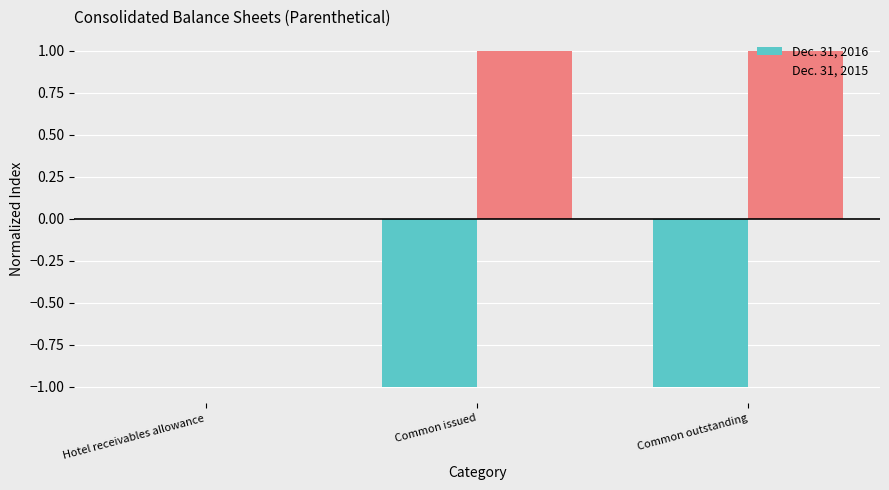

What is the sum of the Dec. 31, 2016 values at Common issued and Common outstanding?

-2.0